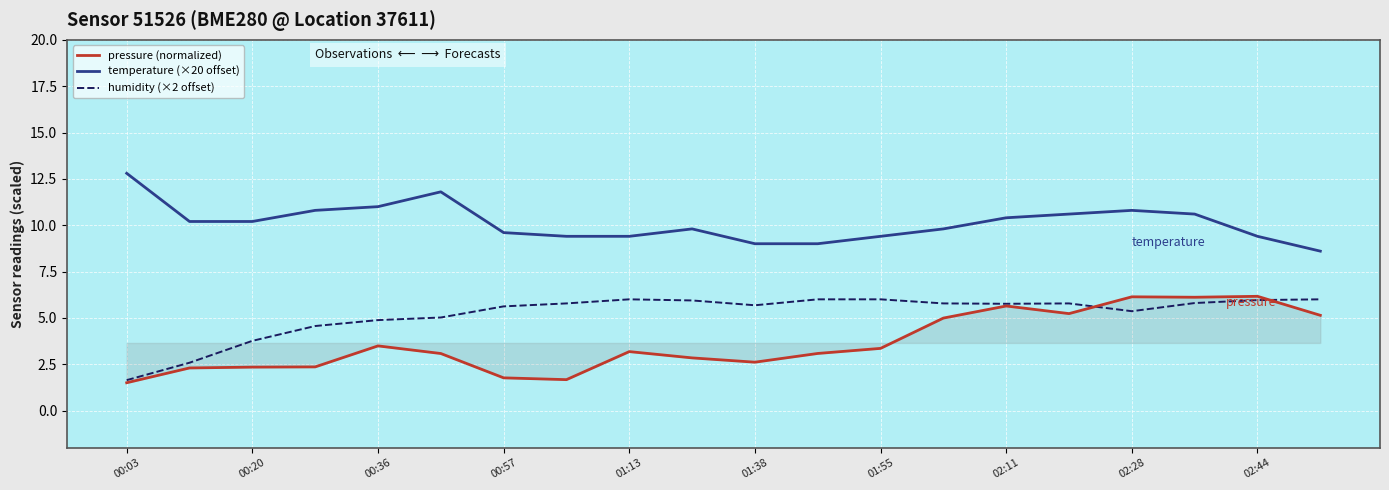

What is the highest value of the humidity (×2 offset) series?

6.0